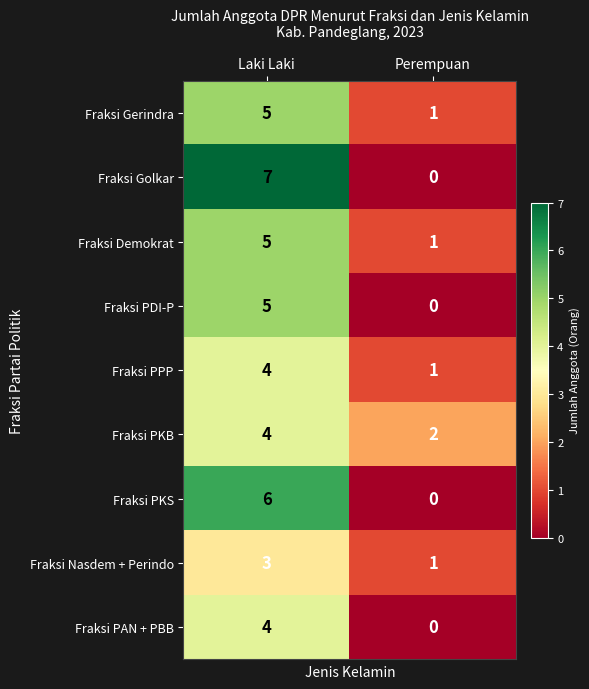

What is the sum of the Fraksi Golkar values at Perempuan and Laki Laki?

7